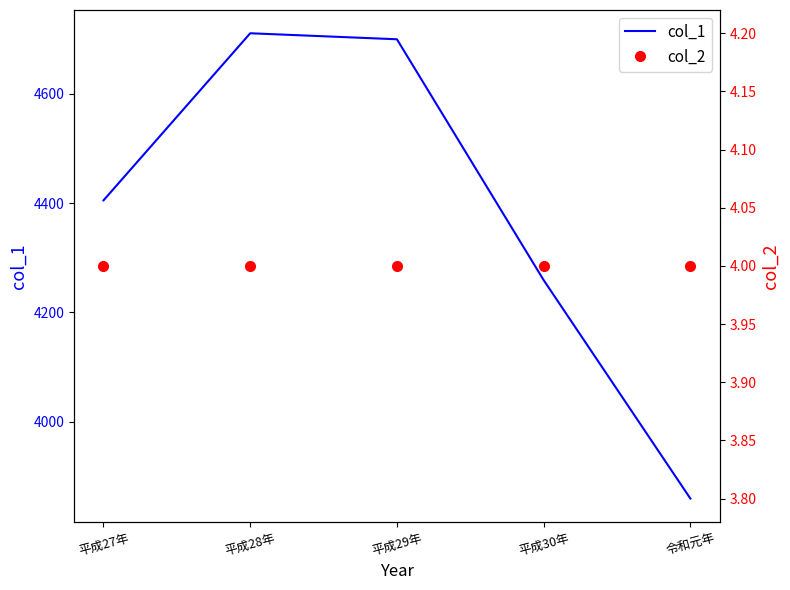

List the labels in order of col_1 value, smallest first.

令和元年, 平成30年, 平成27年, 平成29年, 平成28年